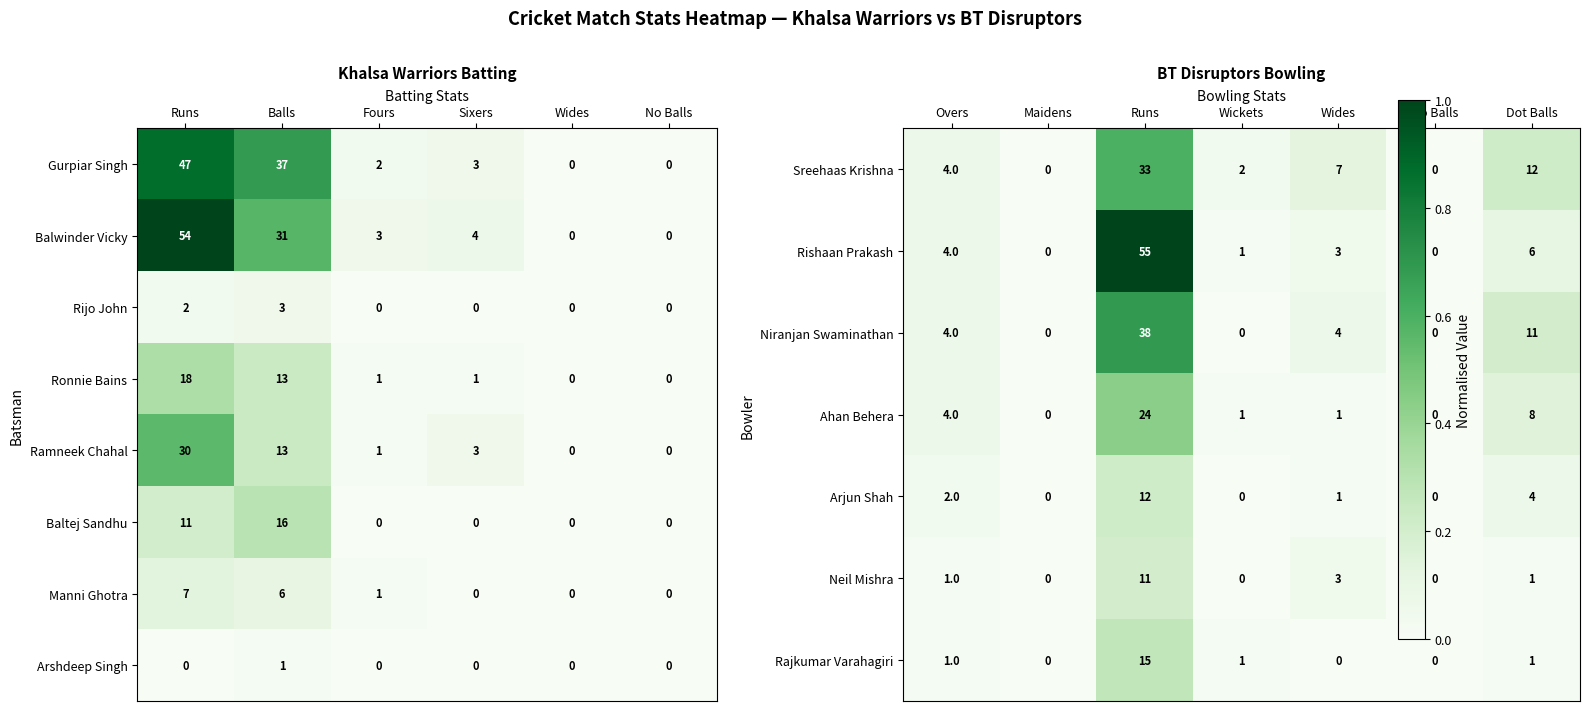

At which category does the chart reach its peak across all series?

Runs